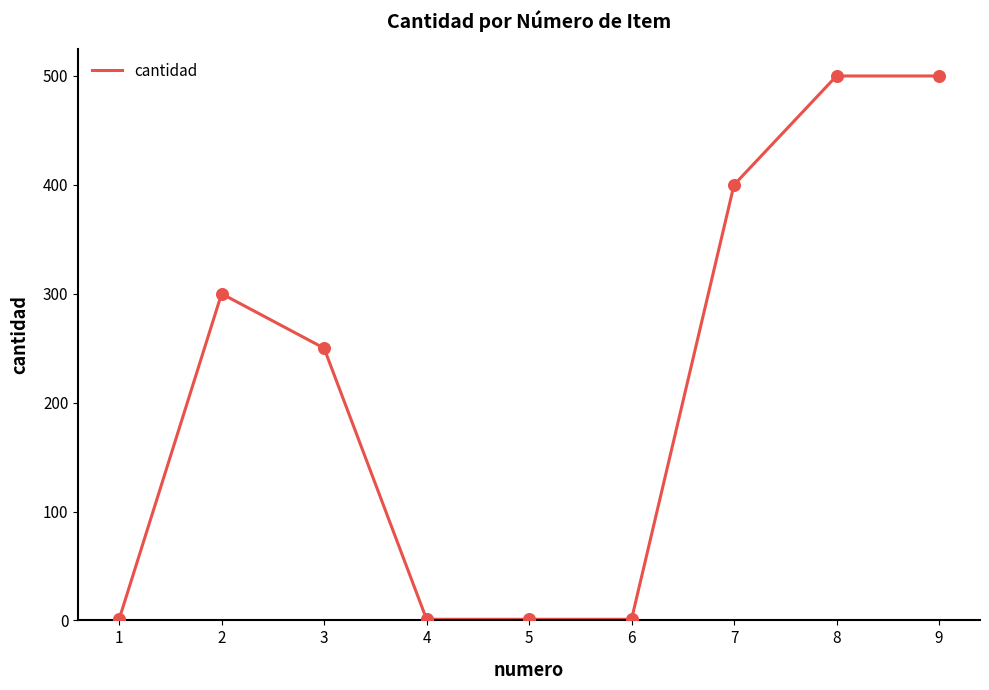

What is the ratio of the value at 3 to the value at 4?

250.0